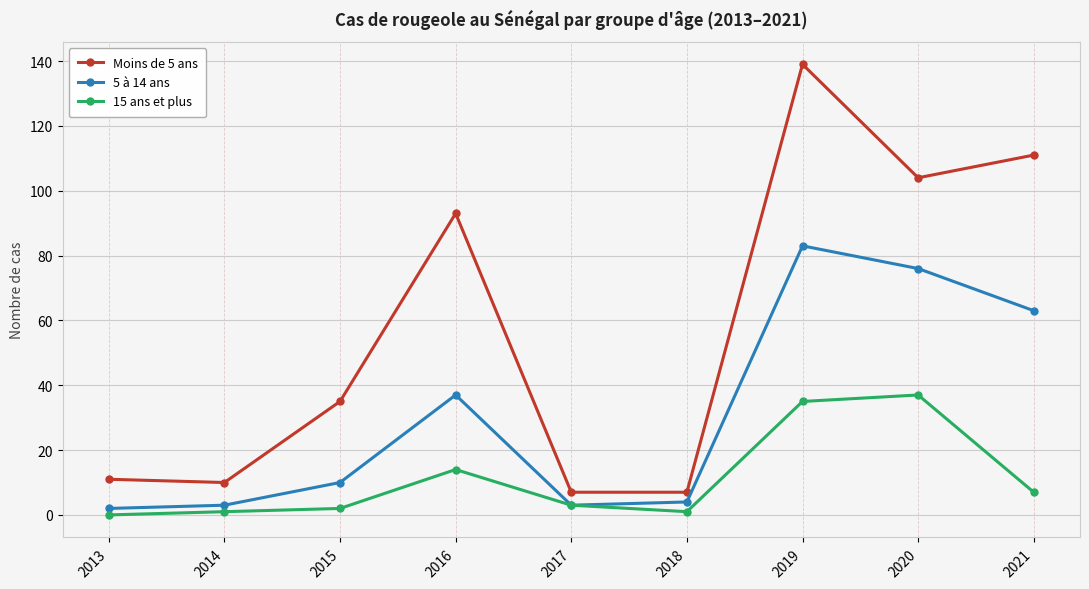

Reading left to right, transcribe all the data shown in this chart.

Moins de 5 ans: 2013=11	2014=10	2015=35	2016=93	2017=7	2018=7	2019=139	2020=104	2021=111
5 à 14 ans: 2013=2	2014=3	2015=10	2016=37	2017=3	2018=4	2019=83	2020=76	2021=63
15 ans et plus: 2013=0	2014=1	2015=2	2016=14	2017=3	2018=1	2019=35	2020=37	2021=7